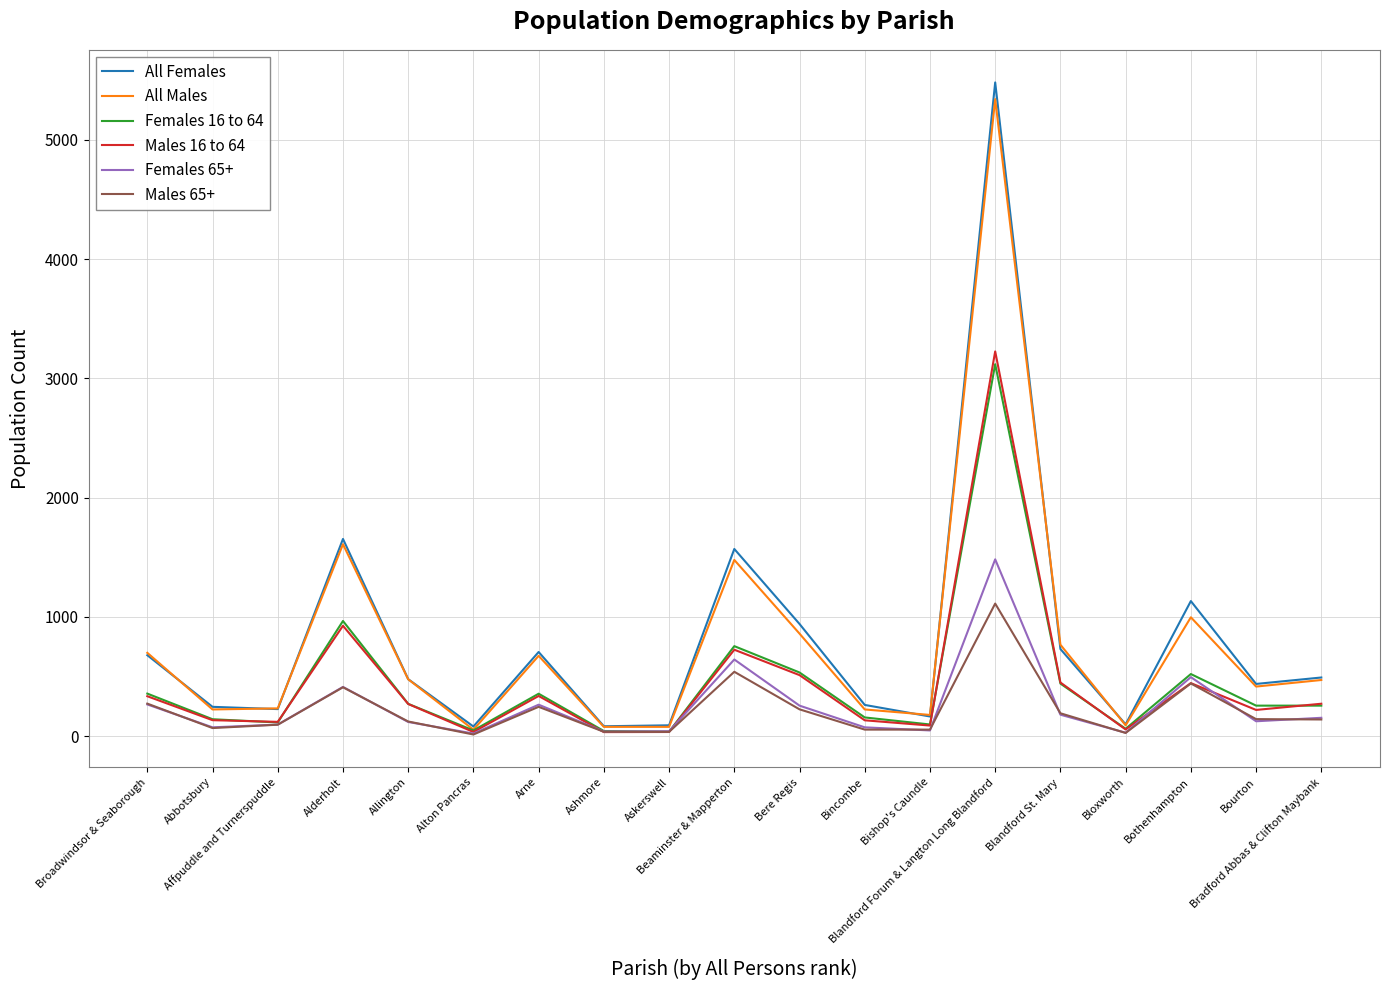

What is the sum of all All Males values?

14933